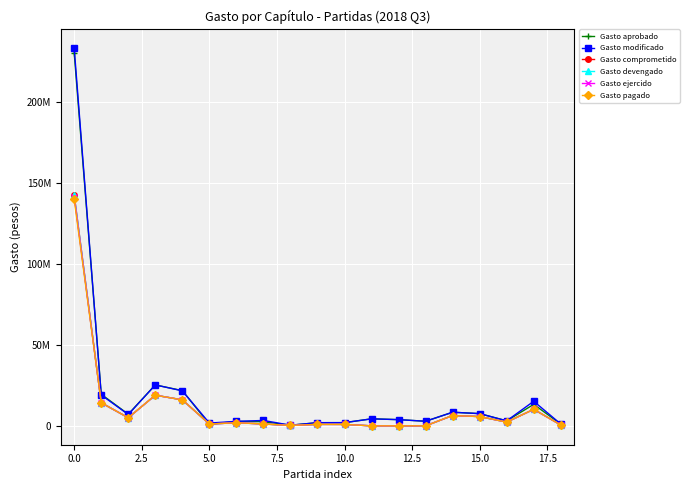

What is the greatest value displayed?

232916401.3